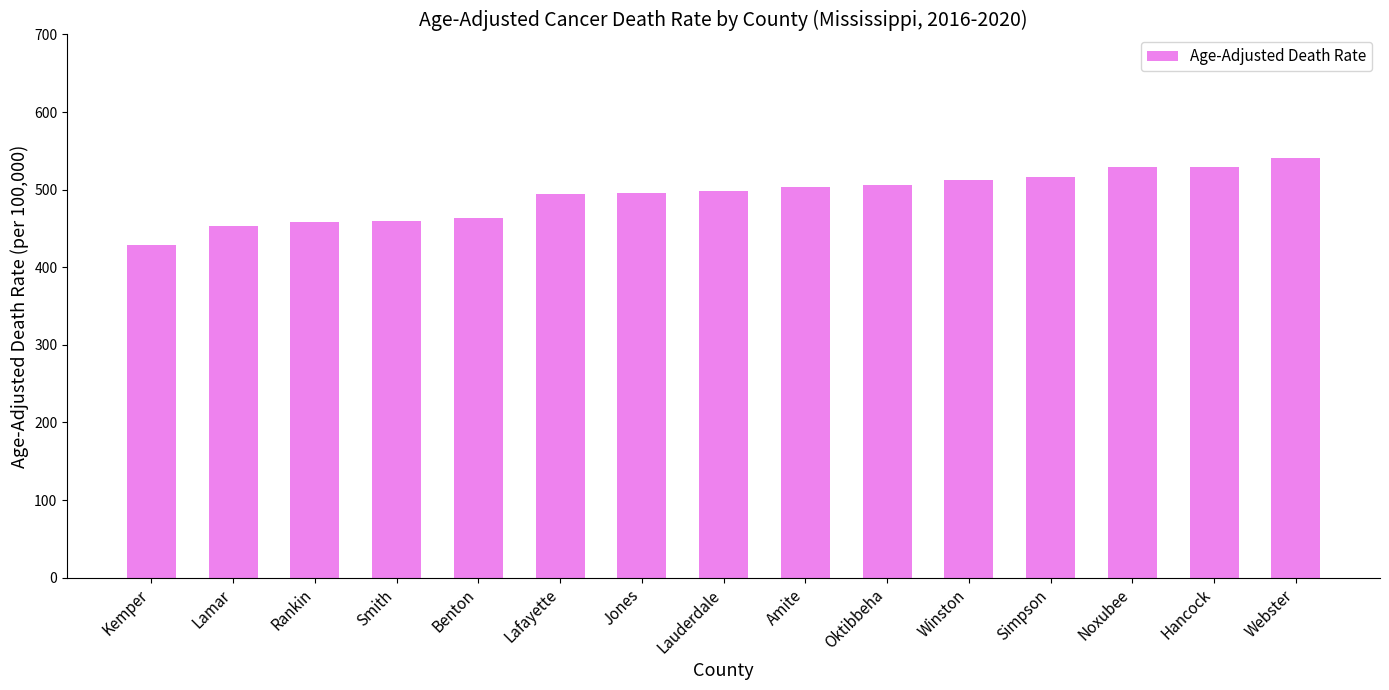

What is the ratio of the value at Oktibbeha to the value at Simpson?

1.0